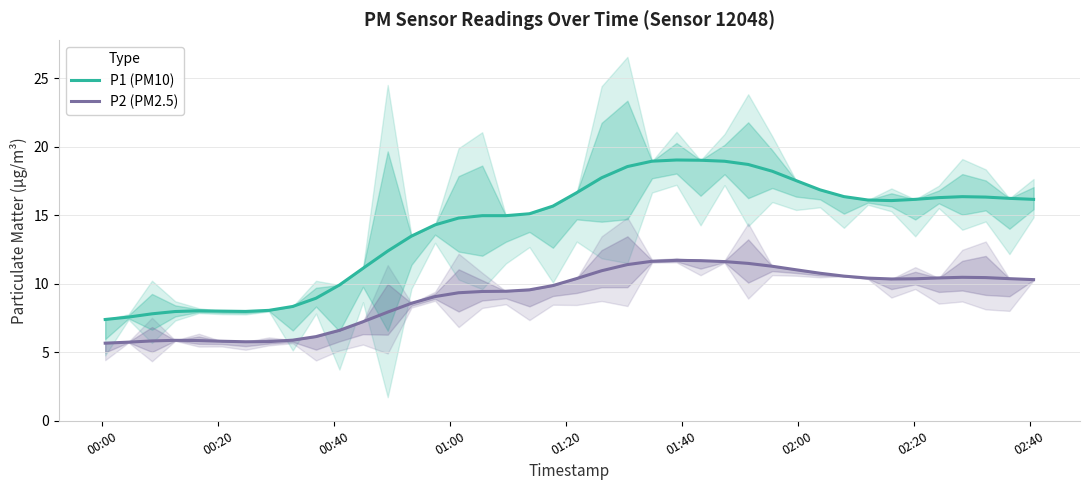

True or false: P2 (PM2.5) and P1 (PM10) intersect in this chart.

False